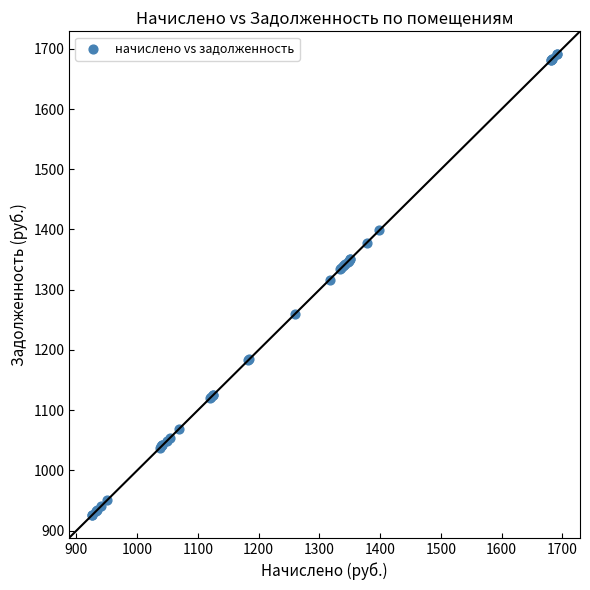

What Y value in the scatter plot is closest to 1308?

1316.9